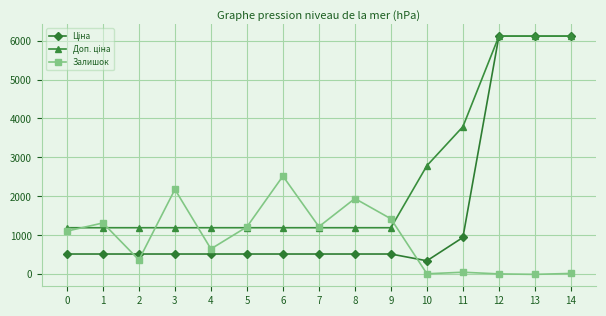

What is the spread (max minus min) of values at 3?

1658.8